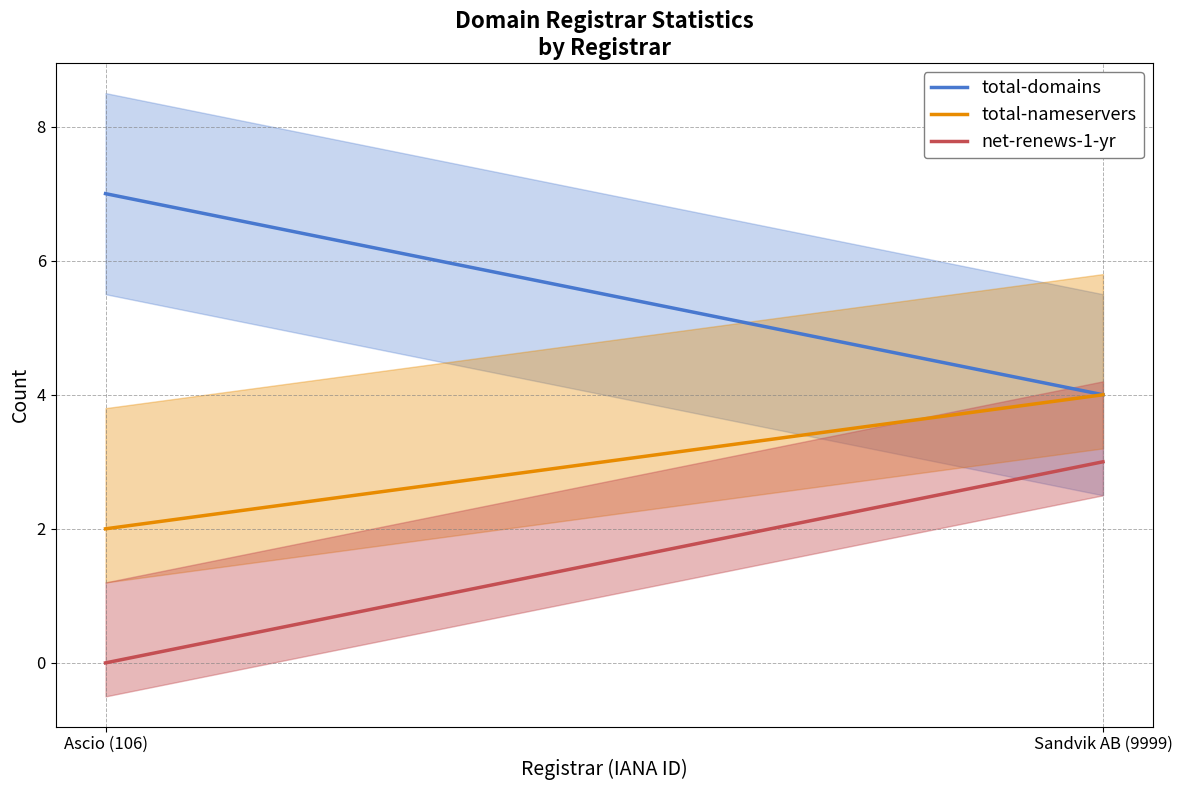

Which series has the largest total across all categories?

total-domains